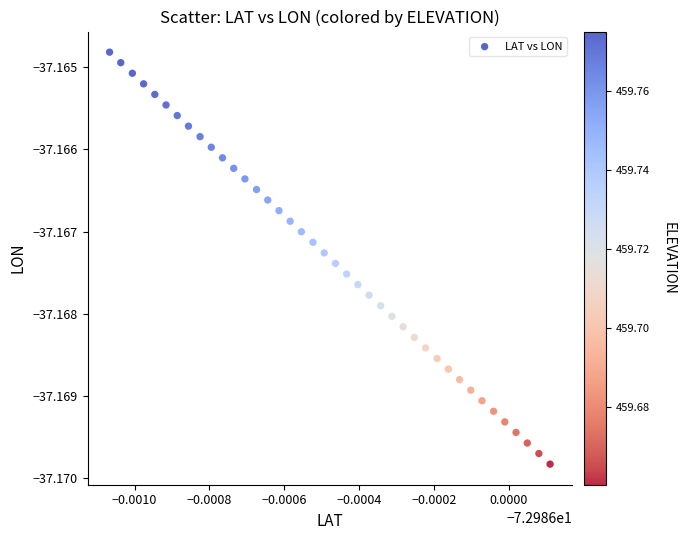

How many data points are displayed?

40